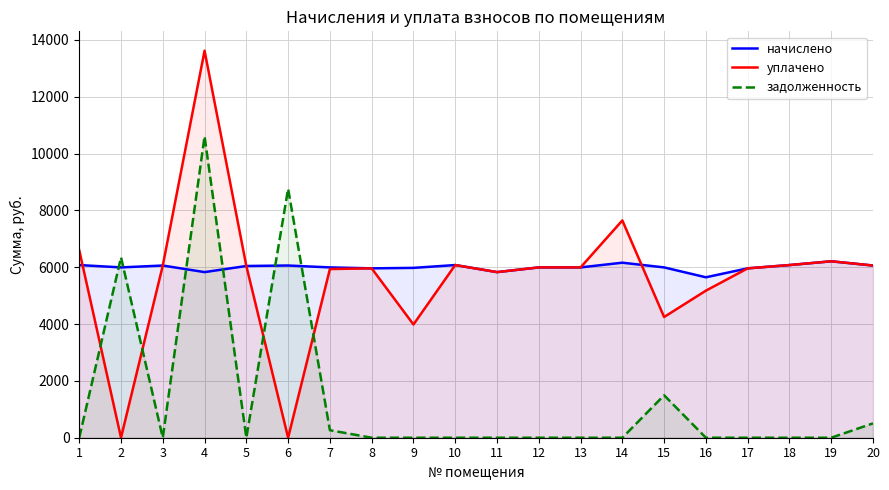

What is the value of the начислено point at the 5th from the left?

6044.4